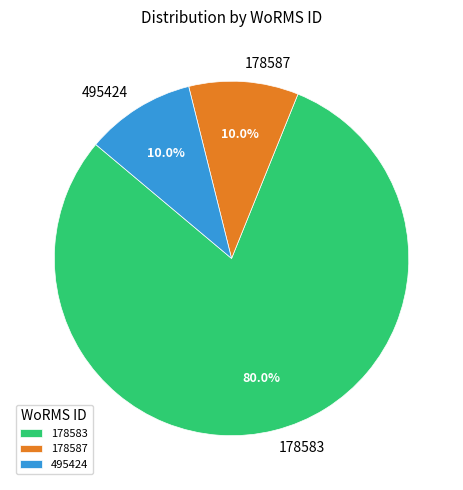

To the nearest percent, what is the average slice percentage?

33%